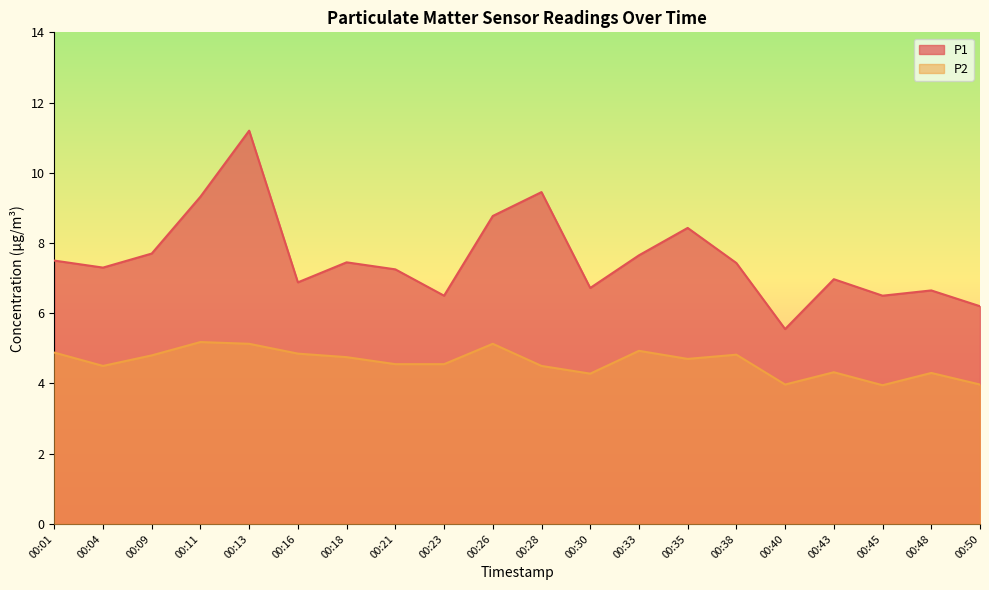

Is it true that P2 equals 7.4 at 00:04?

False